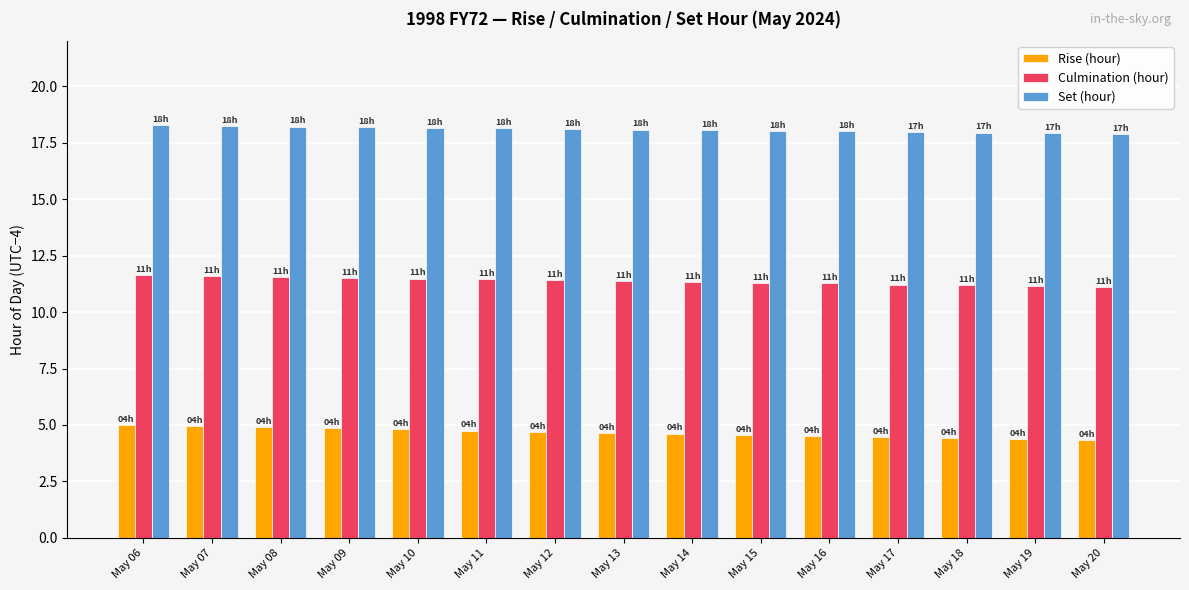

At how many categories does at least one series exceed 6?

15